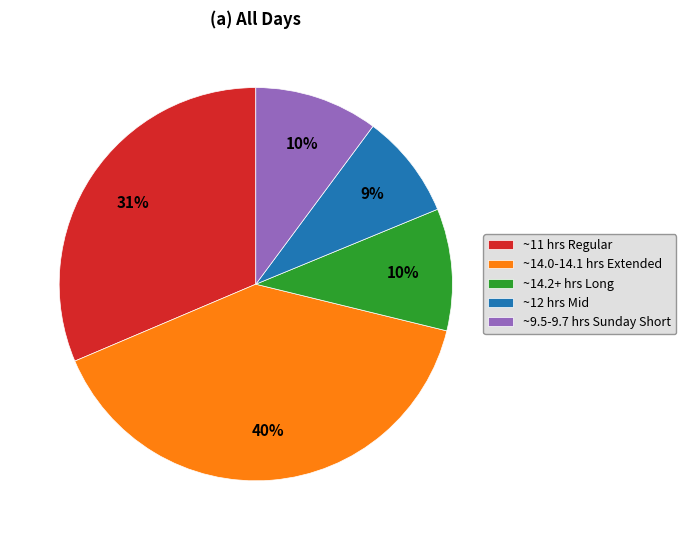

Approximately how many times larger is the value at ~12 hrs Mid compared to ~14.2+ hrs Long?

0.9